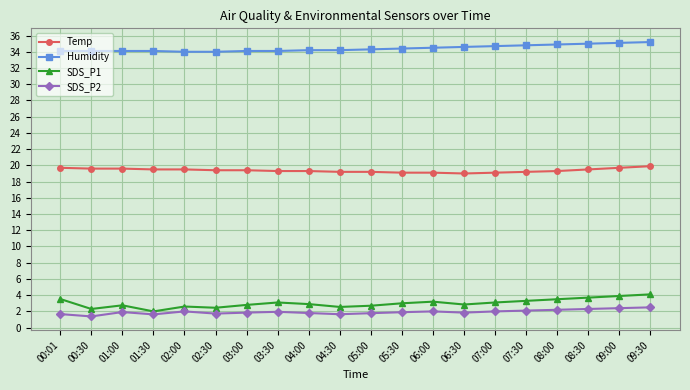

What is the label of the 17th point from the right?

01:30